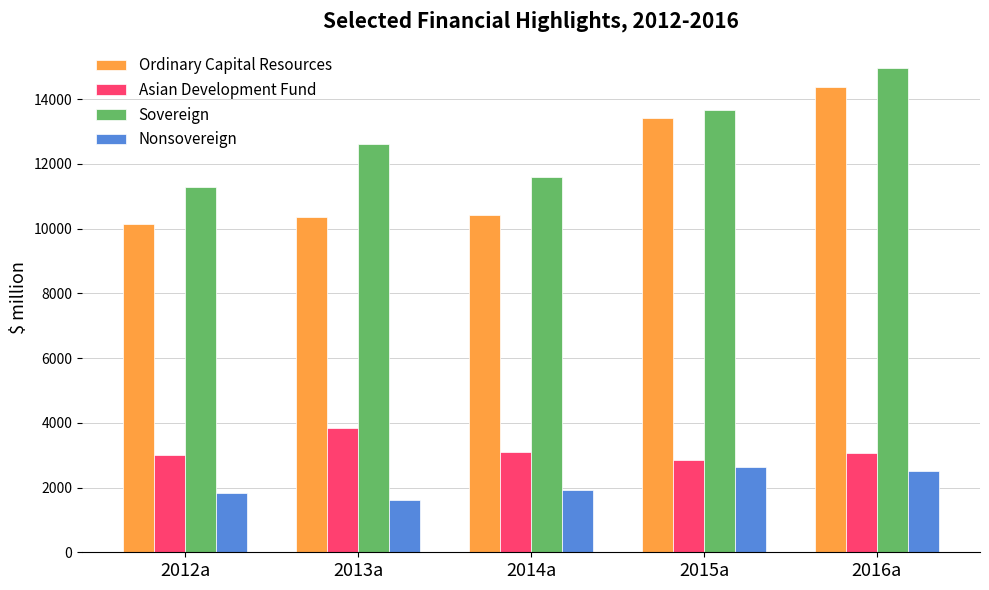

What is the total value across all series at 2014a?

27058